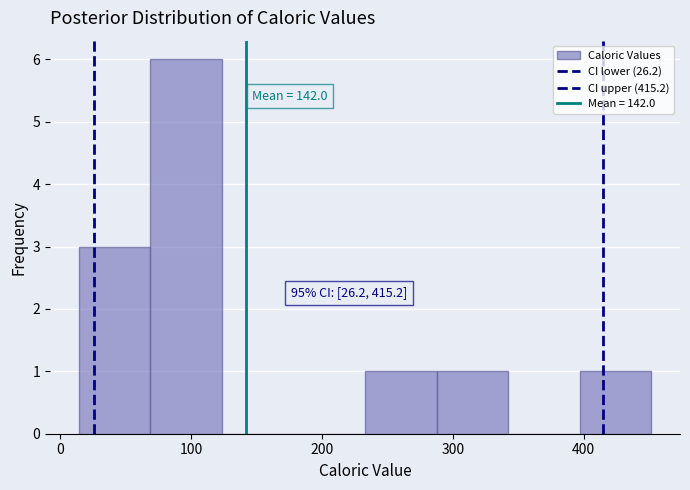

Which range on the x-axis has the tallest bar?

70 to 120